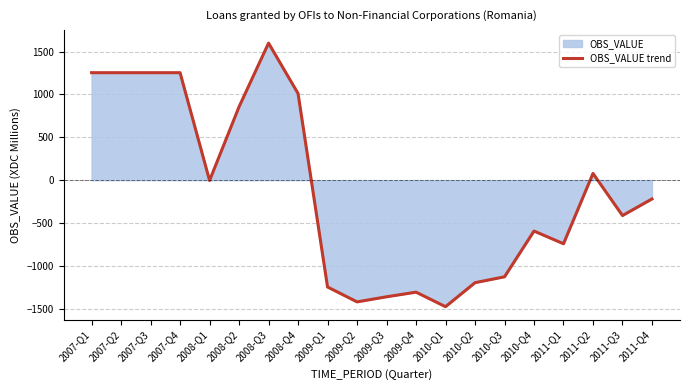

How many interior local peaks (higher than both neighbors) does the data have?

4